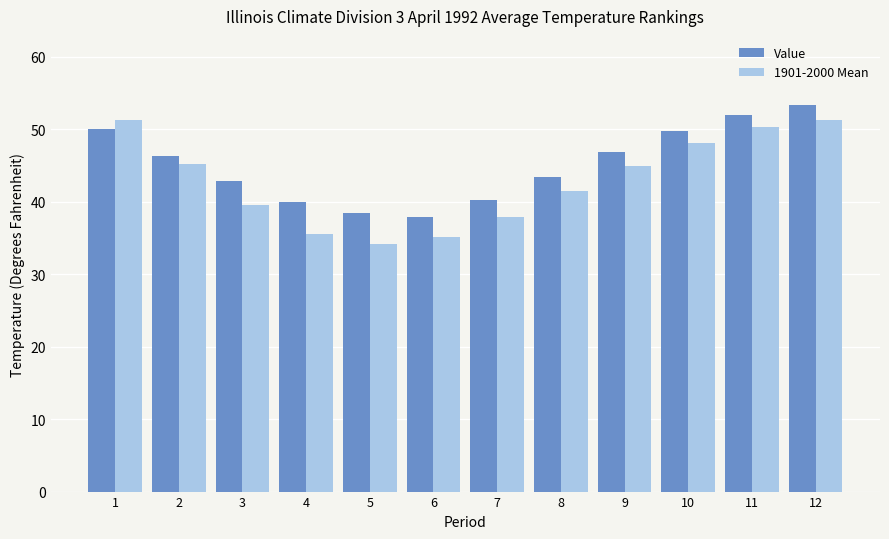

What is the difference between the highest and lowest values at 5?

4.2